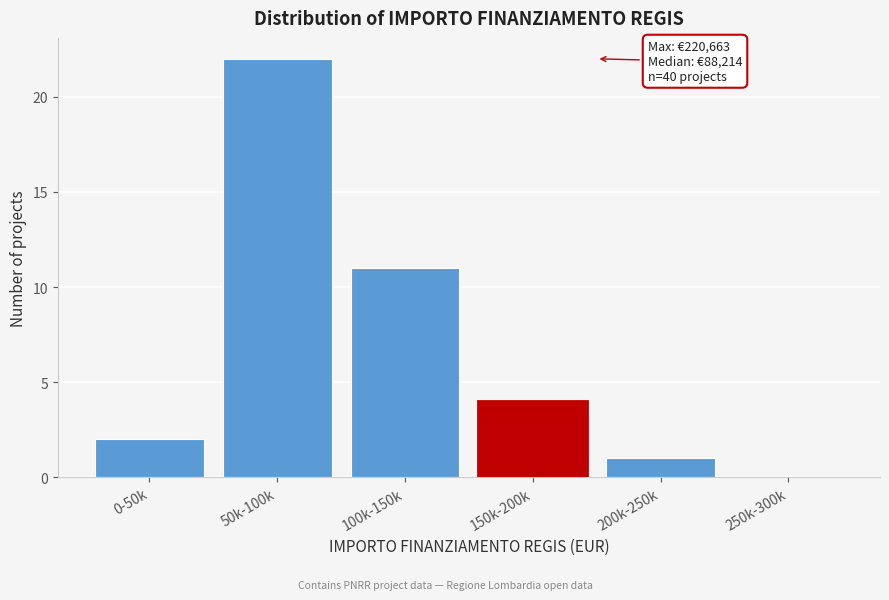

Reading right to left, what are all the values shown in this chart?

250k-300k=0	200k-250k=1	150k-200k=4	100k-150k=11	50k-100k=22	0-50k=2